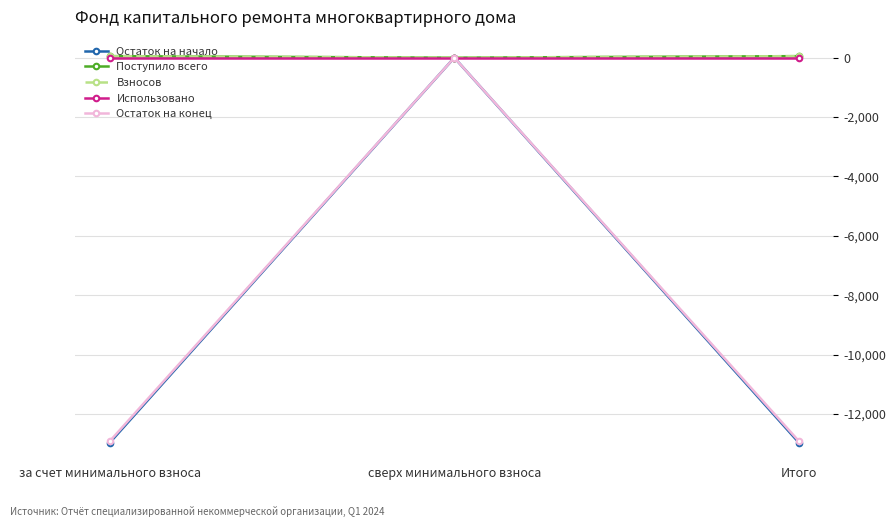

What is the sum of the Остаток на конец values at за счет минимального взноса and Итого?

-25830.3